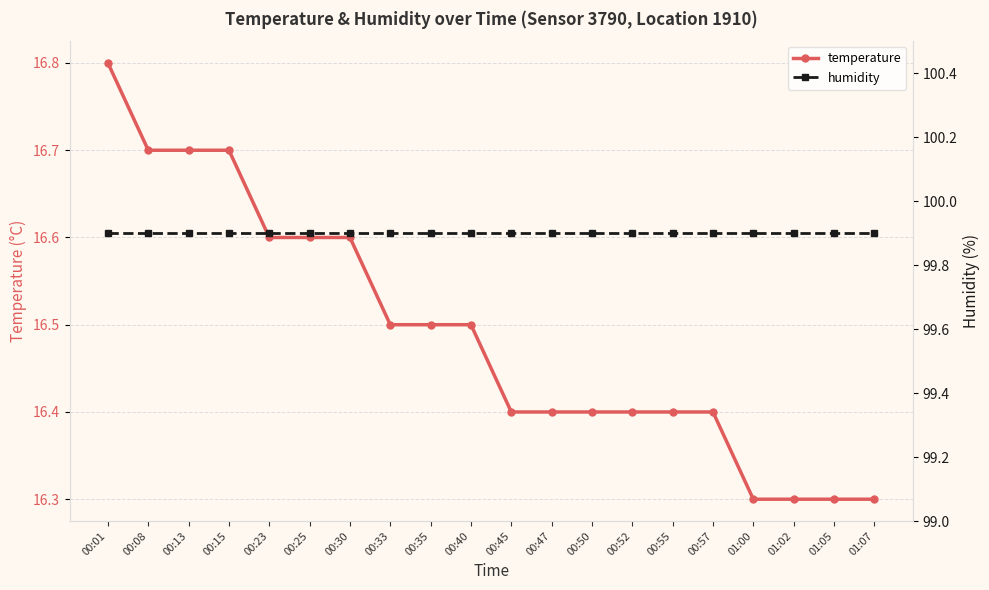

What is the label of the 1st point from the left?

00:01